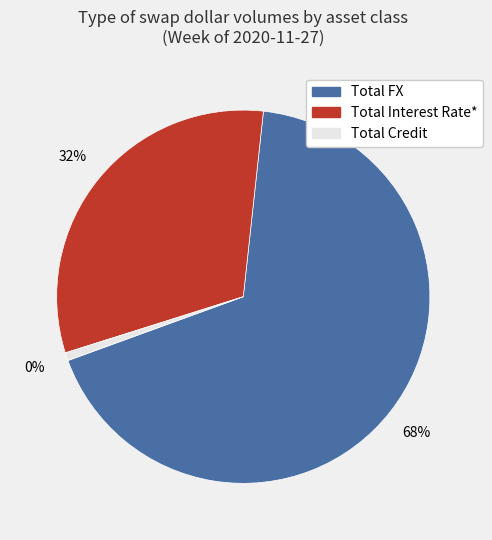

Which category accounts for the majority?

Total FX